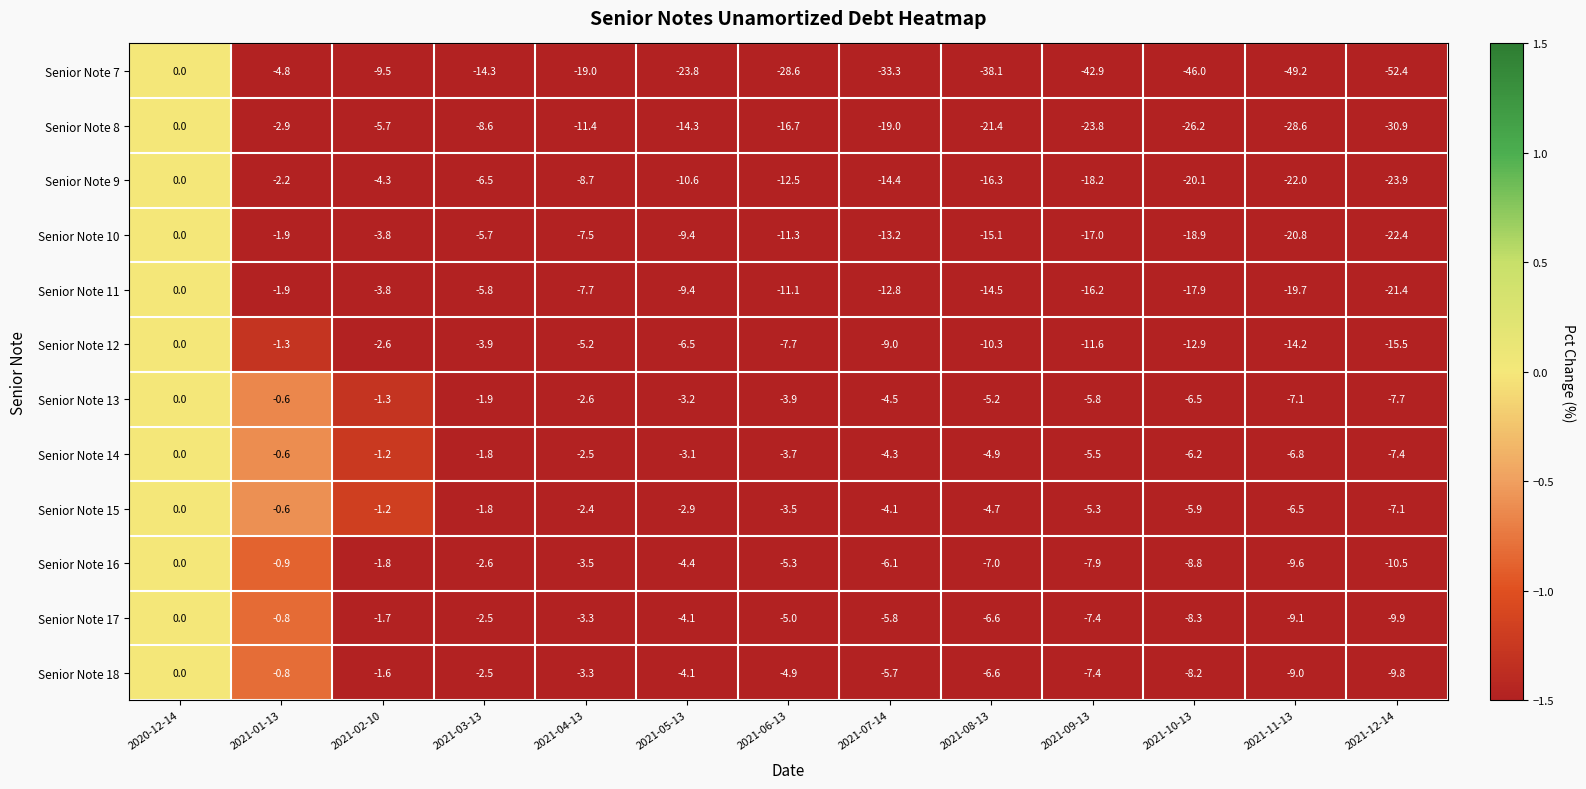

Between 2021-04-13 and 2021-08-13, which series saw the biggest shift?

Senior Note 7